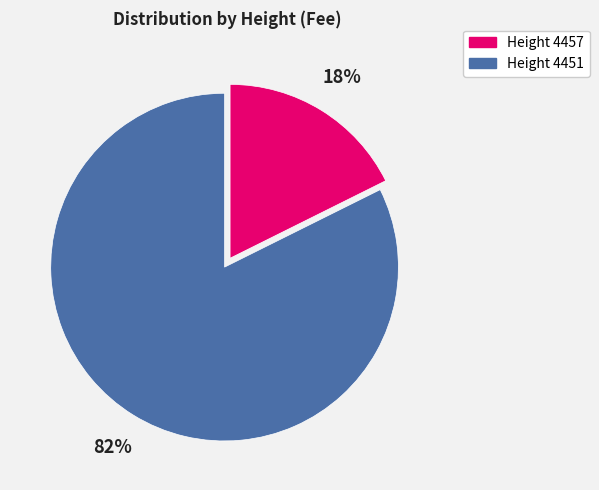

Is there any slice that represents more than half of the pie?

Yes